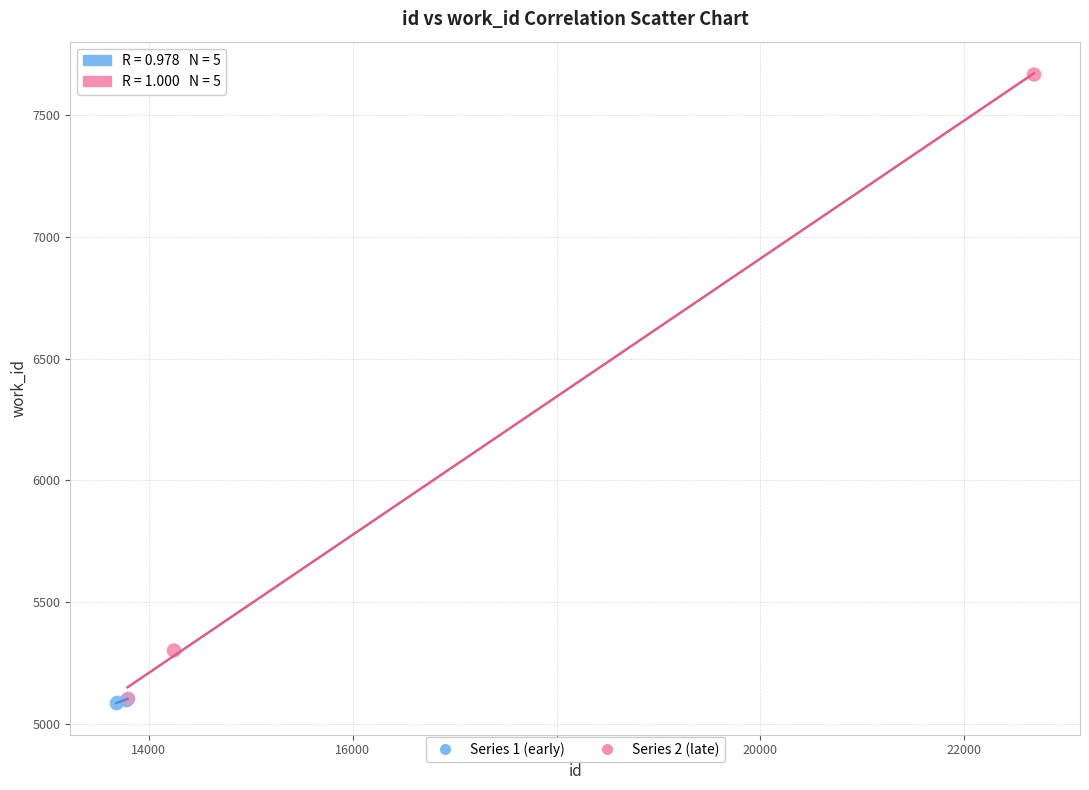

Which series has the largest Y range (max minus min)?

Series 2 (late)